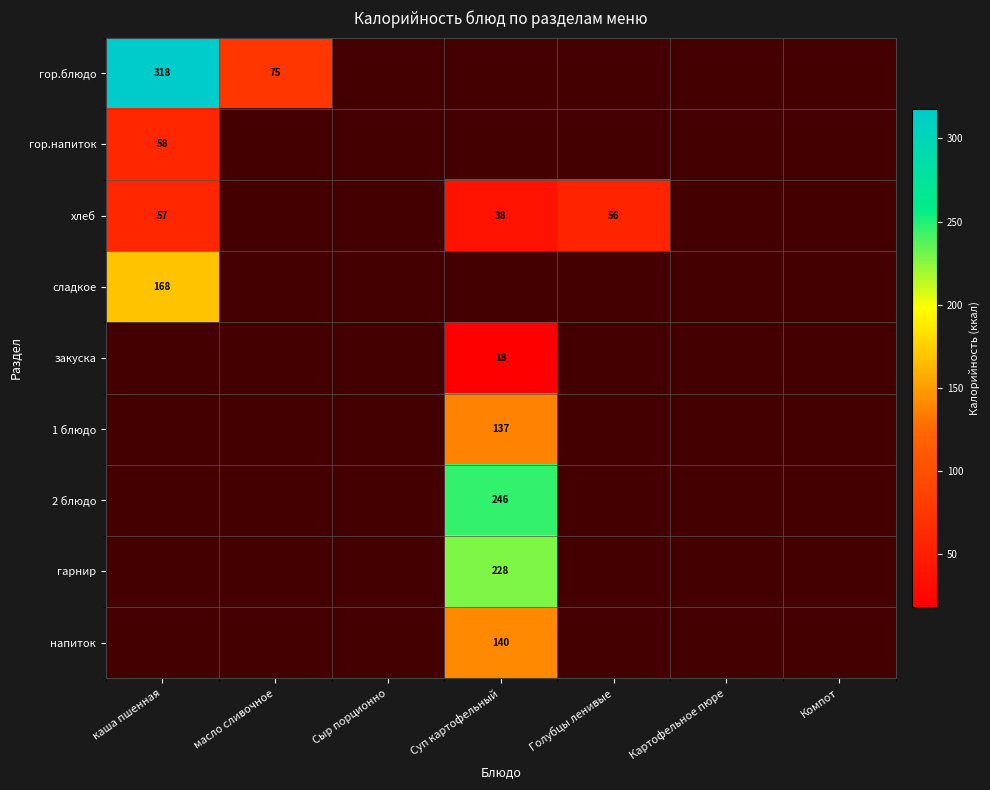

What is the minimum value shown in the chart?

18.0